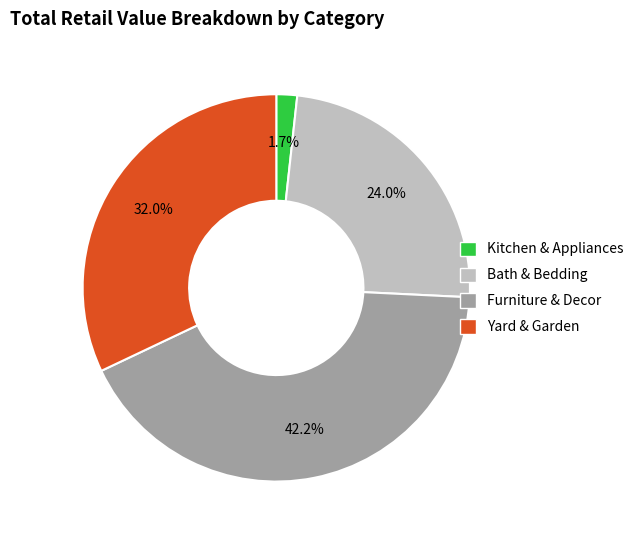

Is the sum of Yard & Garden and Bath & Bedding greater than half?

Yes